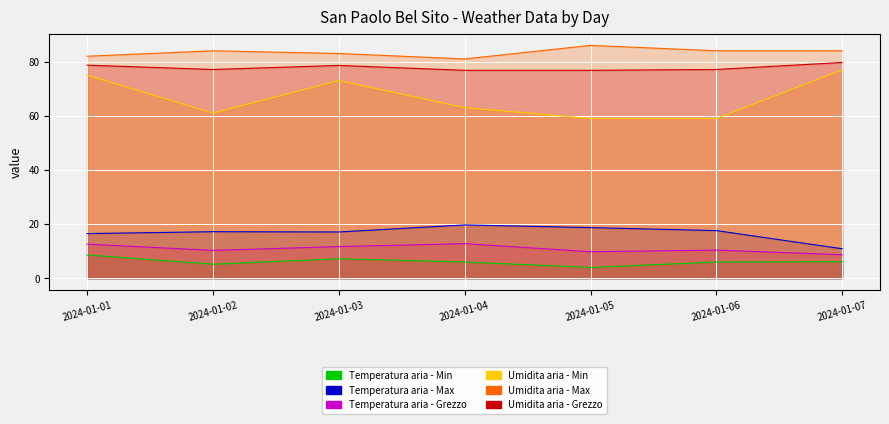

Reading right to left, transcribe all the data shown in this chart.

Temperatura aria - Min: 6.1	6.0	4.0	6.0	7.2	5.2	8.6
Temperatura aria - Max: 10.9	17.6	18.7	19.7	17.1	17.2	16.5
Temperatura aria - Grezzo: 8.7	10.4	9.8	12.8	11.7	10.3	12.6
Umidita aria - Min: 77.0	59.0	59.0	63.0	73.0	61.0	75.0
Umidita aria - Max: 84.0	84.0	86.0	81.0	83.0	84.0	82.0
Umidita aria - Grezzo: 79.7	77.1	76.8	76.8	78.6	77.1	78.7